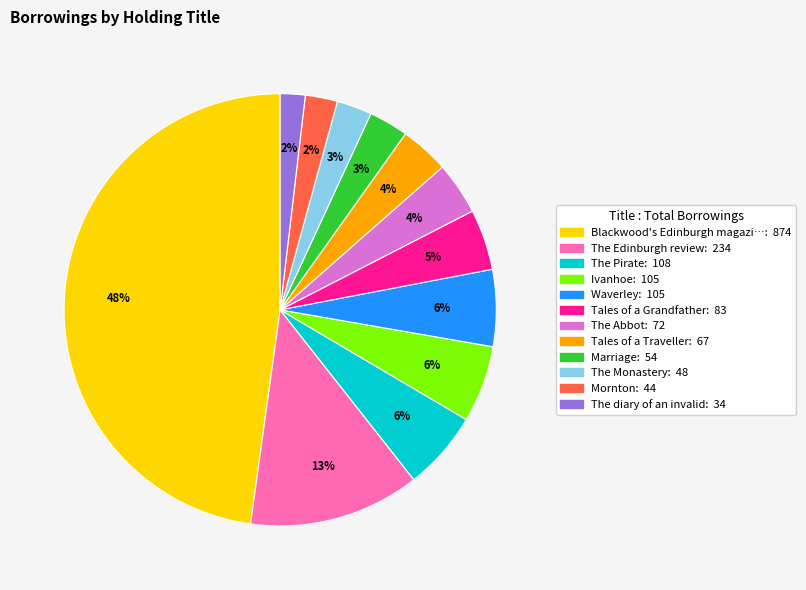

Is there any slice that represents more than half of the pie?

No